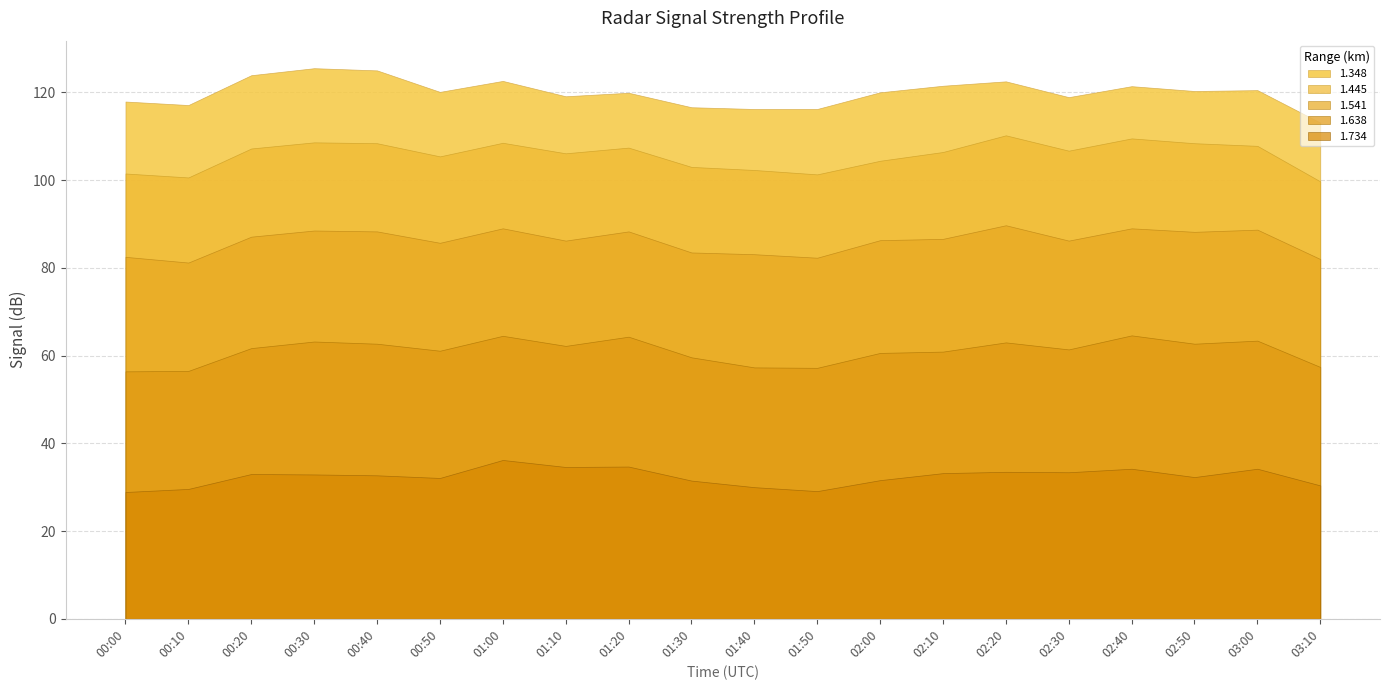

Rank the series by their average value, from lowest to highest.

1.734, 1.638, 1.541, 1.445, 1.348